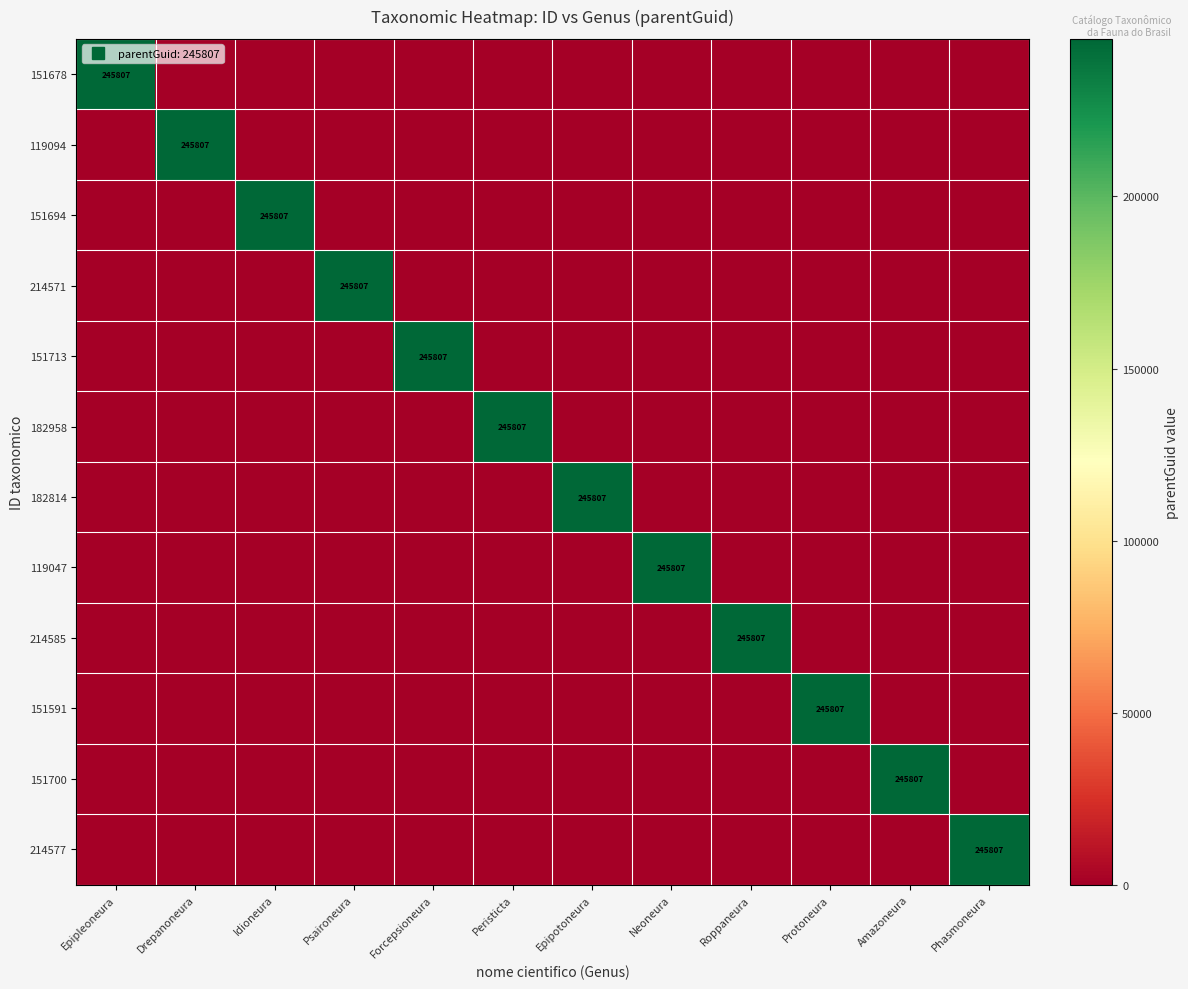

What is the difference between the highest and lowest values at Epipotoneura?

245807